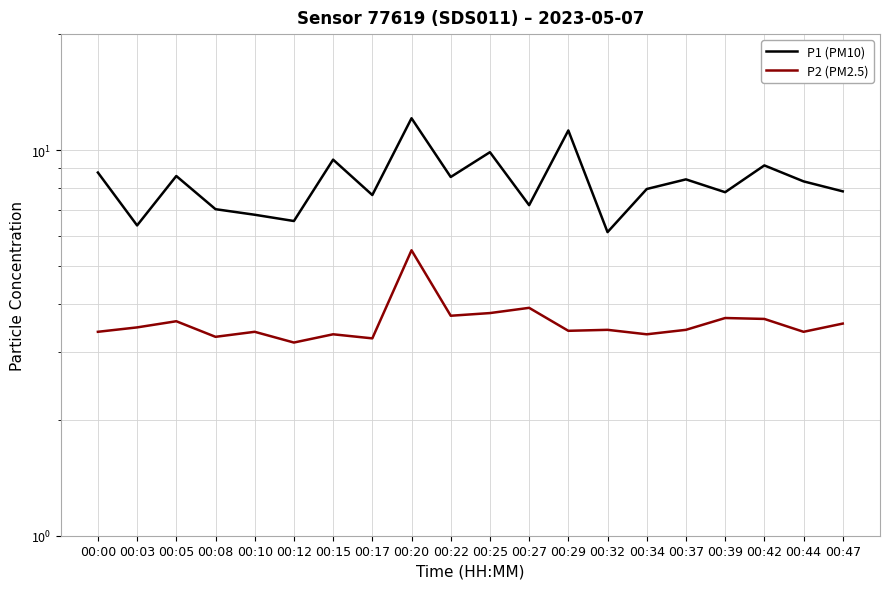

What is the difference between the P2 (PM2.5) values at 00:34 and 00:32?

0.1